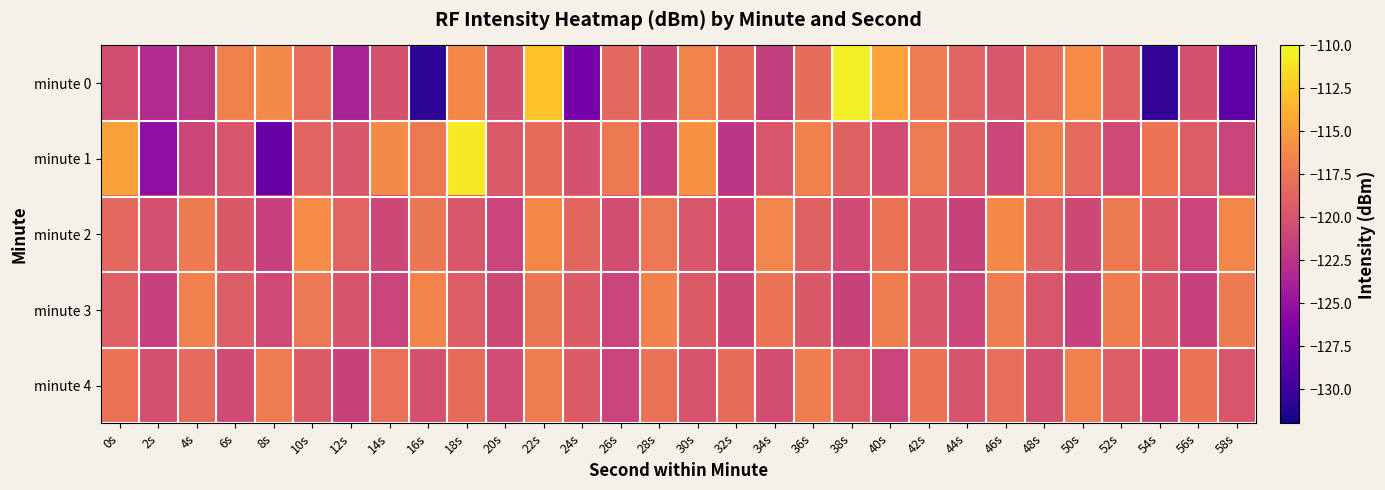

What is the maximum value shown in the chart?

-110.4